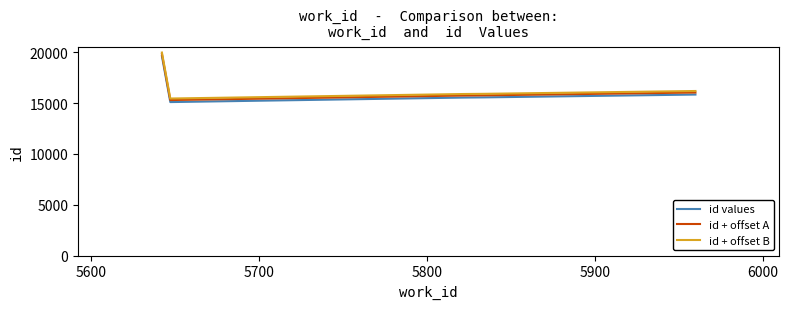

What is the maximum value for id + offset A?

19816